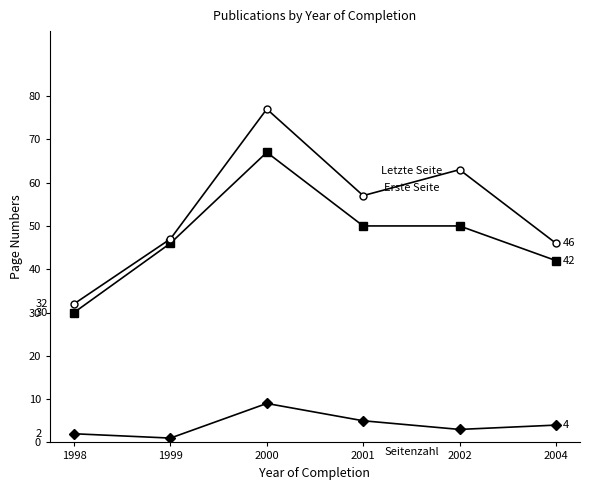

What is the total value across all series at 2001?

112